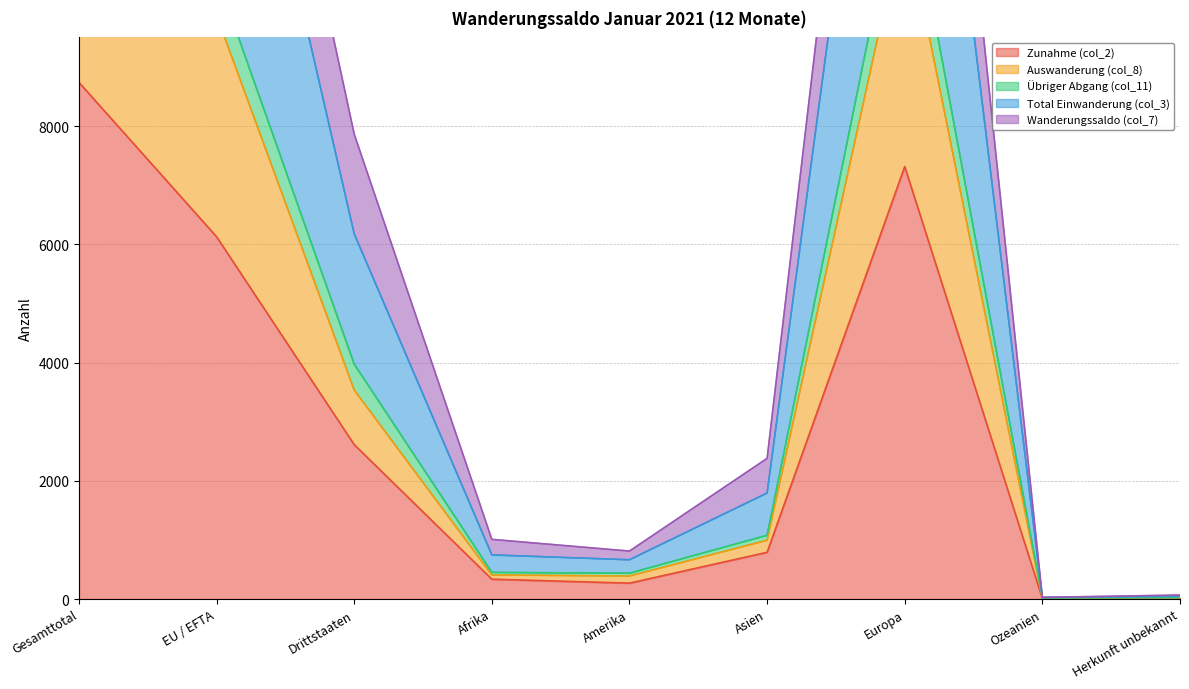

The value of Total Einwanderung (col_3) at Gesamttotal is 22453. True or false?

True